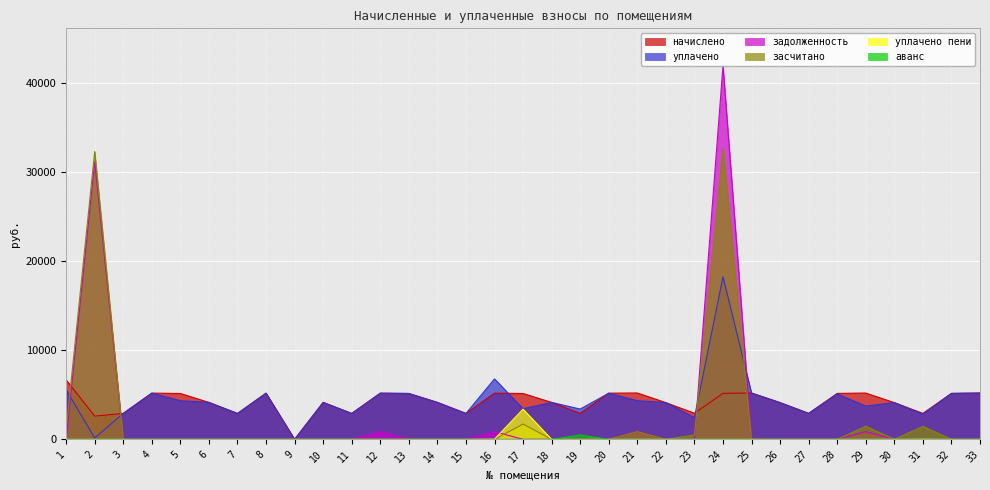

How many values in уплачено пени are above zero?

4